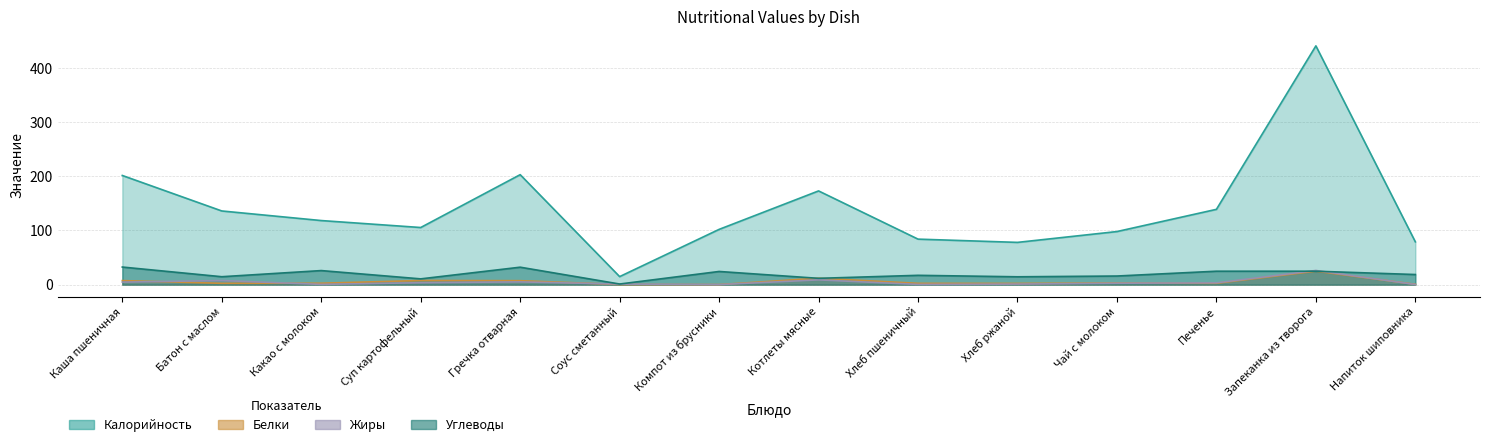

What position from the right is Гречка отварная?

10